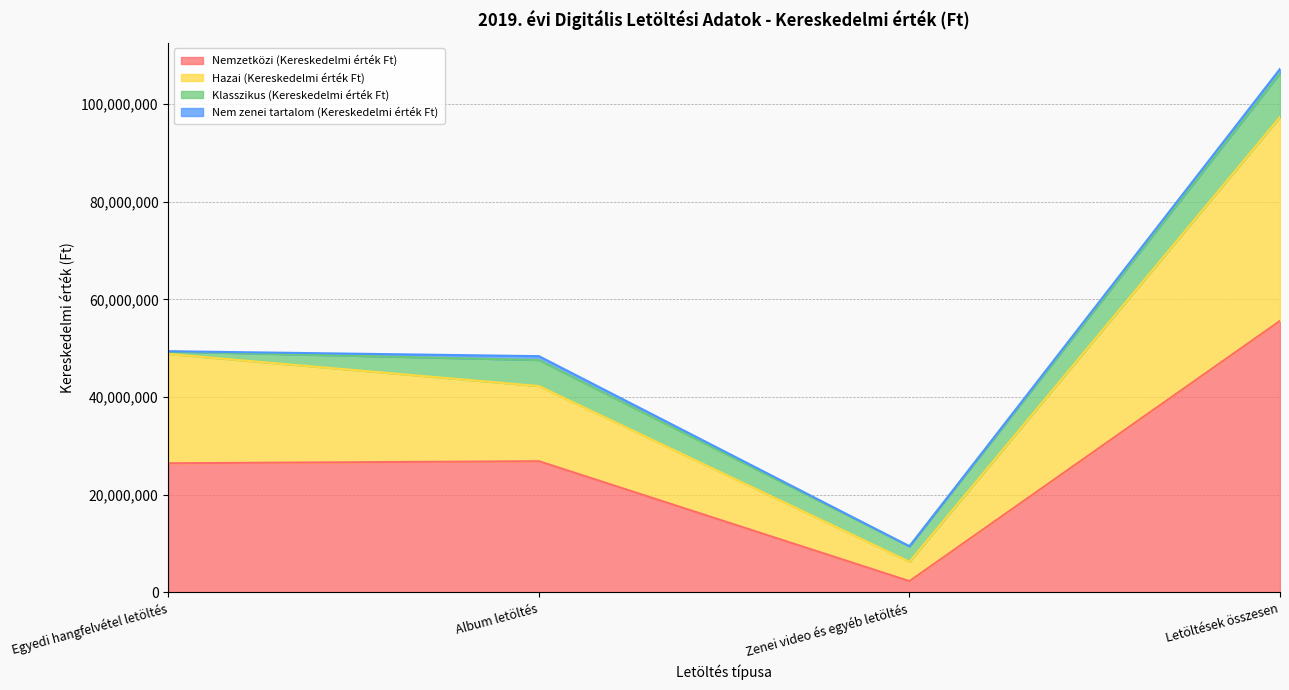

At which category is the sum across all series the highest?

Letöltések összesen